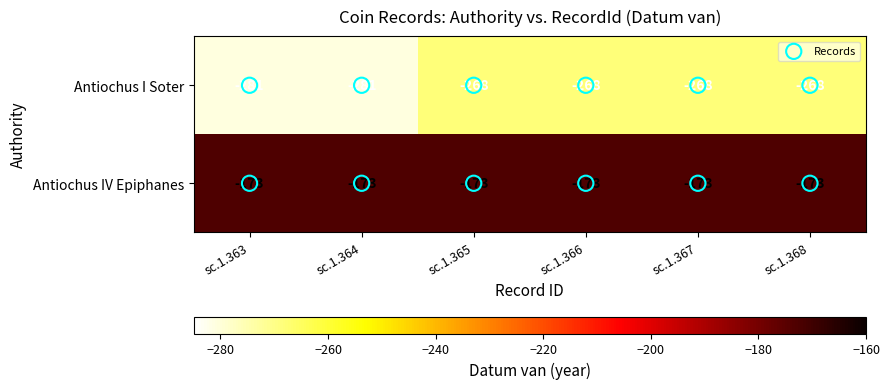

What is the spread (max minus min) of values at sc.1.366?

95